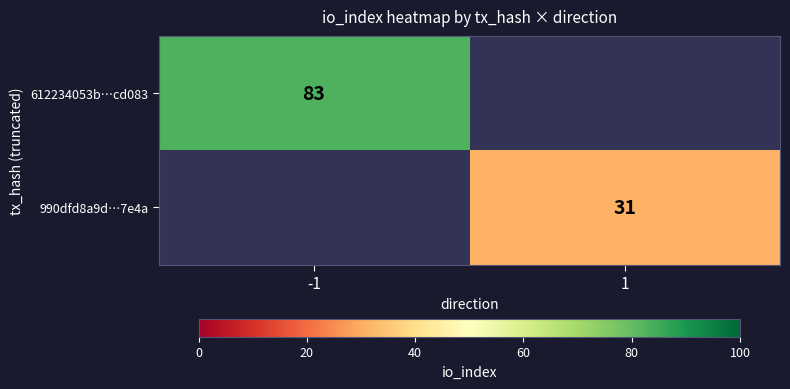

True or false: 990dfd8a9d…7e4a has a value of 31 at 1.

True